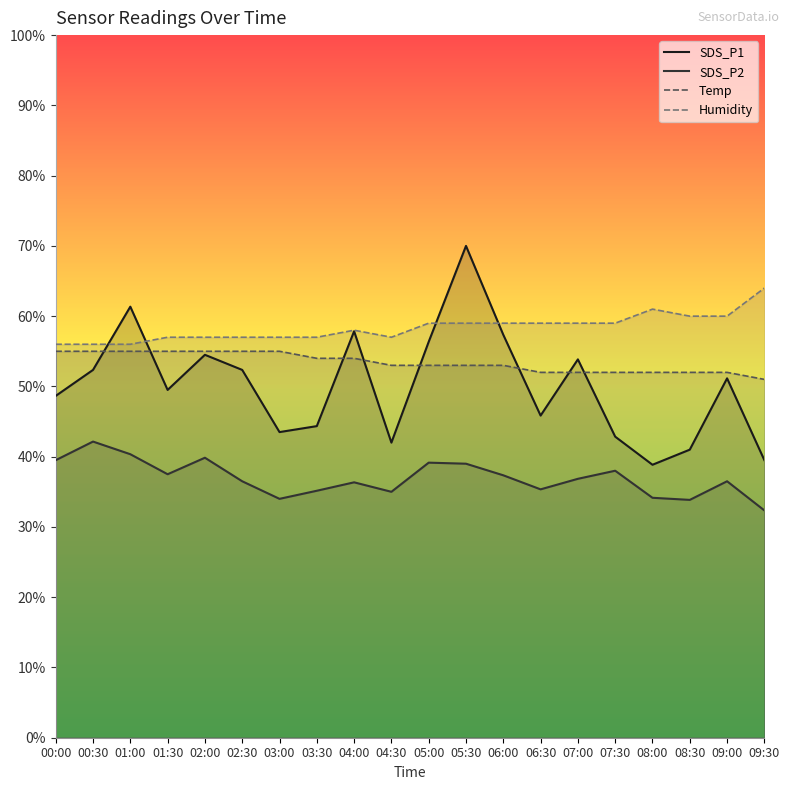

Reading right to left, extract all data points from this chart.

SDS_P1: 39.5	51.2	41.0	38.8	42.9	53.8	45.9	57.4	70.0	56.4	42.0	57.9	44.3	43.5	52.4	54.5	49.5	61.3	52.4	48.7
SDS_P2: 32.4	36.5	33.8	34.2	38.0	36.9	35.4	37.4	39.0	39.1	35.0	36.4	35.2	34.0	36.5	39.8	37.5	40.4	42.1	39.5
Temp: 51.0	52.0	52.0	52.0	52.0	52.0	52.0	53.0	53.0	53.0	53.0	54.0	54.0	55.0	55.0	55.0	55.0	55.0	55.0	55.0
Humidity: 64.0	60.0	60.0	61.0	59.0	59.0	59.0	59.0	59.0	59.0	57.0	58.0	57.0	57.0	57.0	57.0	57.0	56.0	56.0	56.0